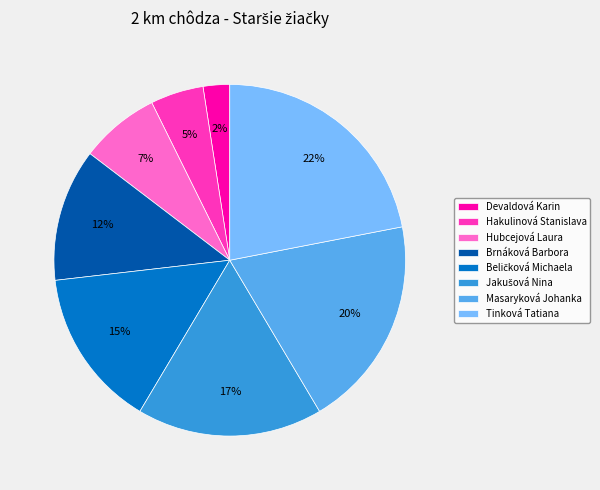

Between Tinková Tatiana and Hubcejová Laura, which is larger?

Tinková Tatiana